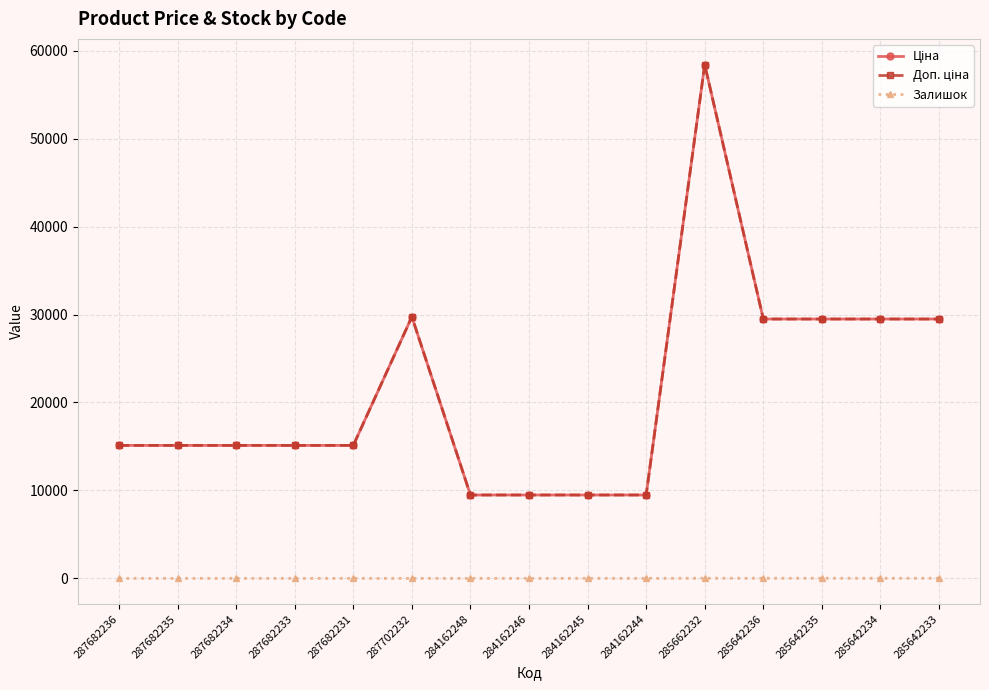

Is this an area chart (filled region under the line)?

No